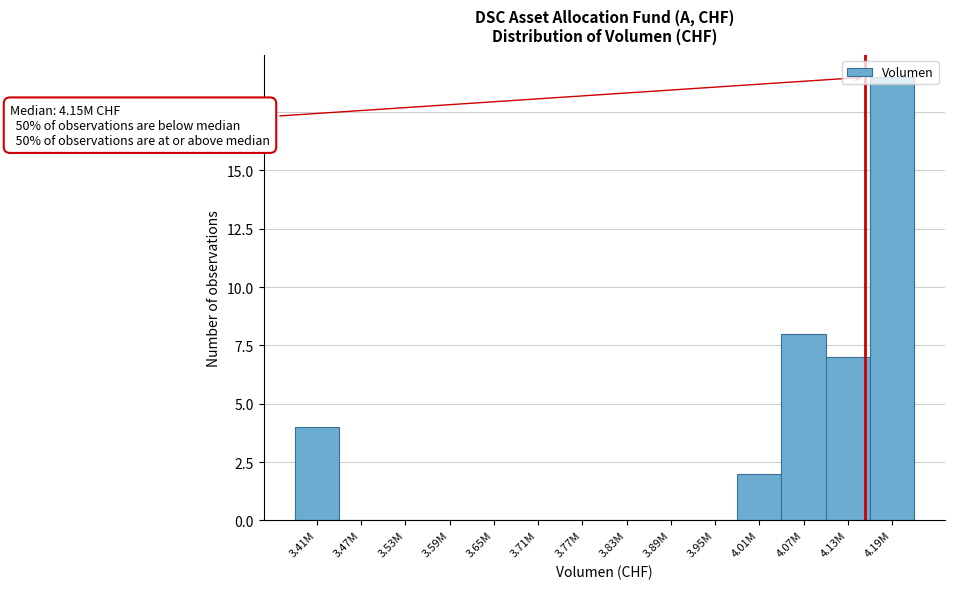

At which label is the value closest to 9?

4.07M